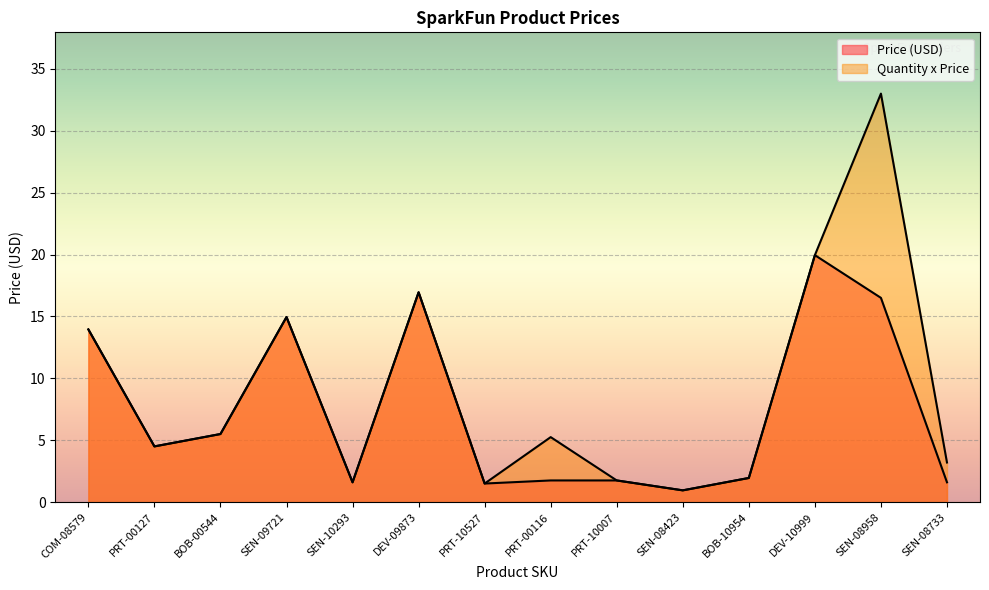

Read the Quantity x Price value at DEV-10999.

19.9